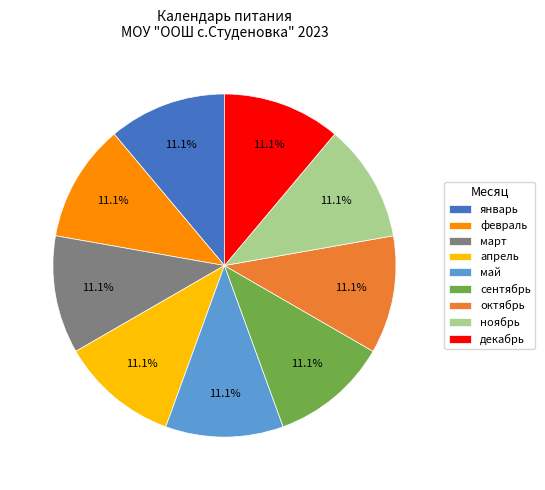

Combined, what portion of the pie is сентябрь and октябрь?

22.2%